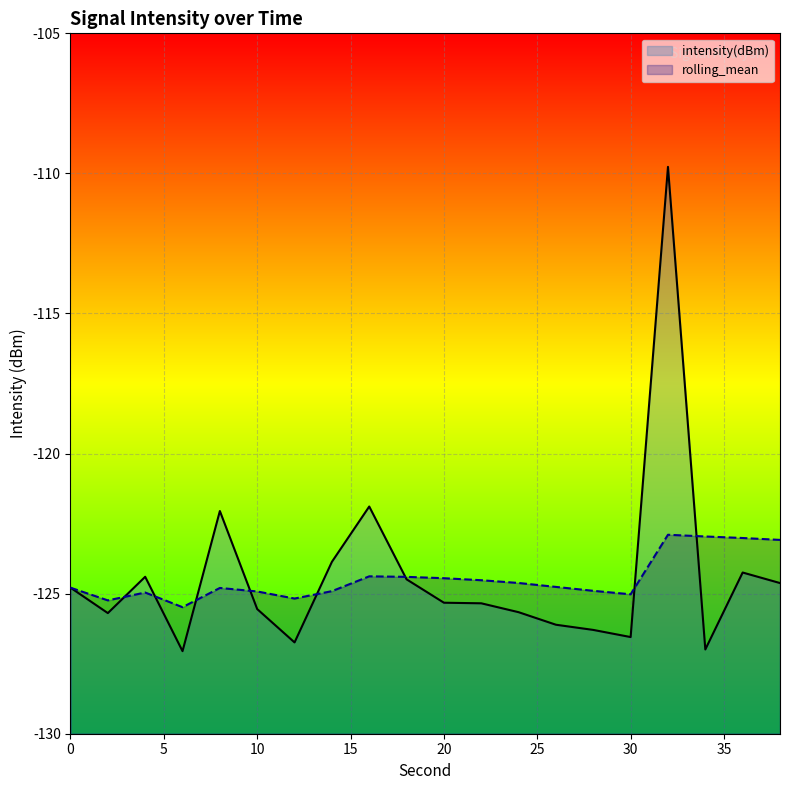

Reading left to right, extract all data points from this chart.

intensity(dBm): -124.8	-125.7	-124.4	-127.1	-122.1	-125.6	-126.7	-123.9	-121.9	-124.5	-125.3	-125.3	-125.7	-126.1	-126.3	-126.5	-109.8	-127.0	-124.2	-124.6
rolling_mean: -124.8	-125.2	-125.0	-125.5	-124.8	-124.9	-125.2	-124.9	-124.4	-124.4	-124.4	-124.5	-124.6	-124.8	-124.9	-125.0	-122.9	-123.0	-123.0	-123.1